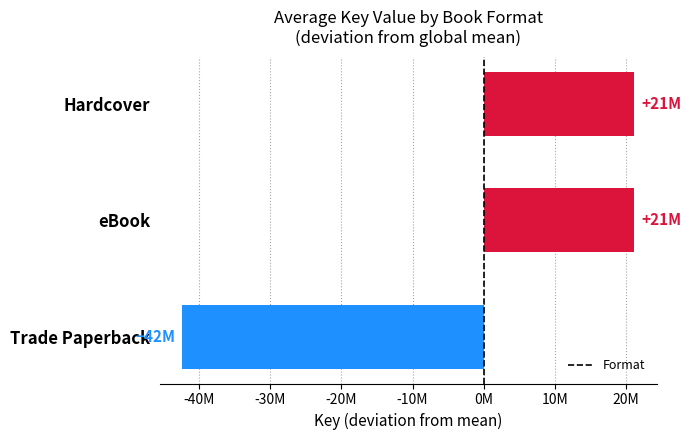

Are the bars horizontal?

Yes